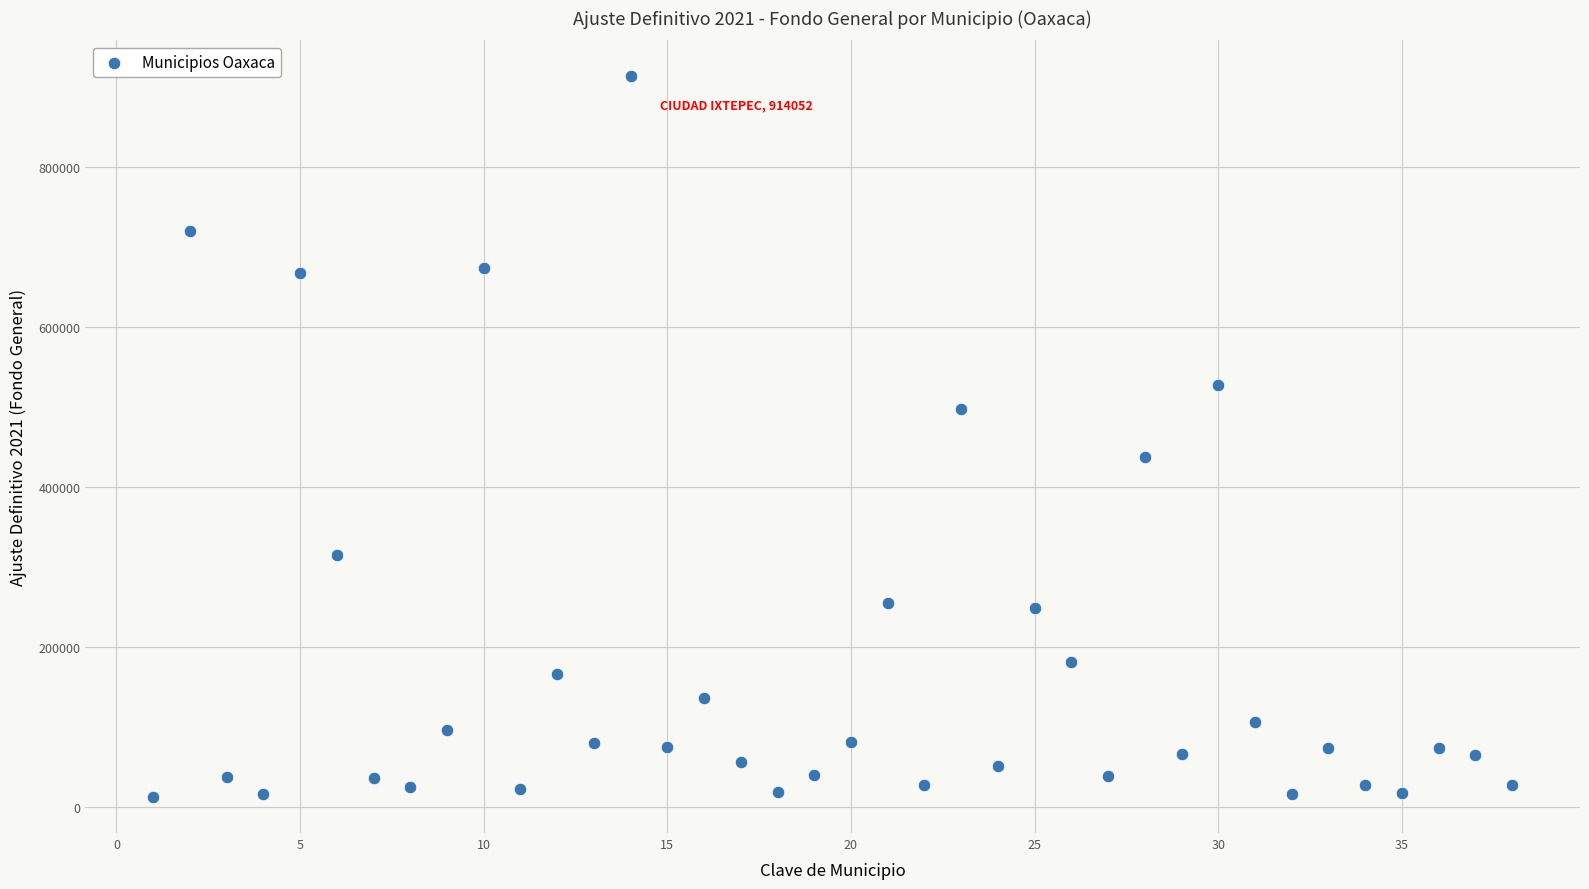

What is the range of X values (max minus min)?

37